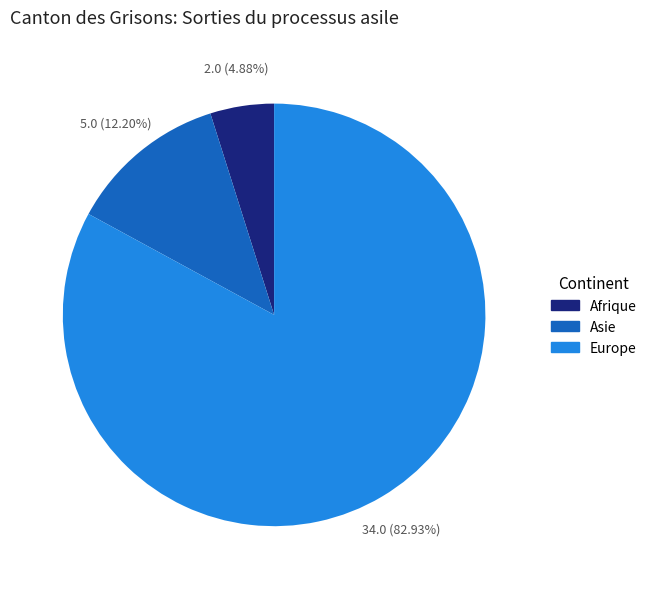

Does any single category account for the majority?

Yes